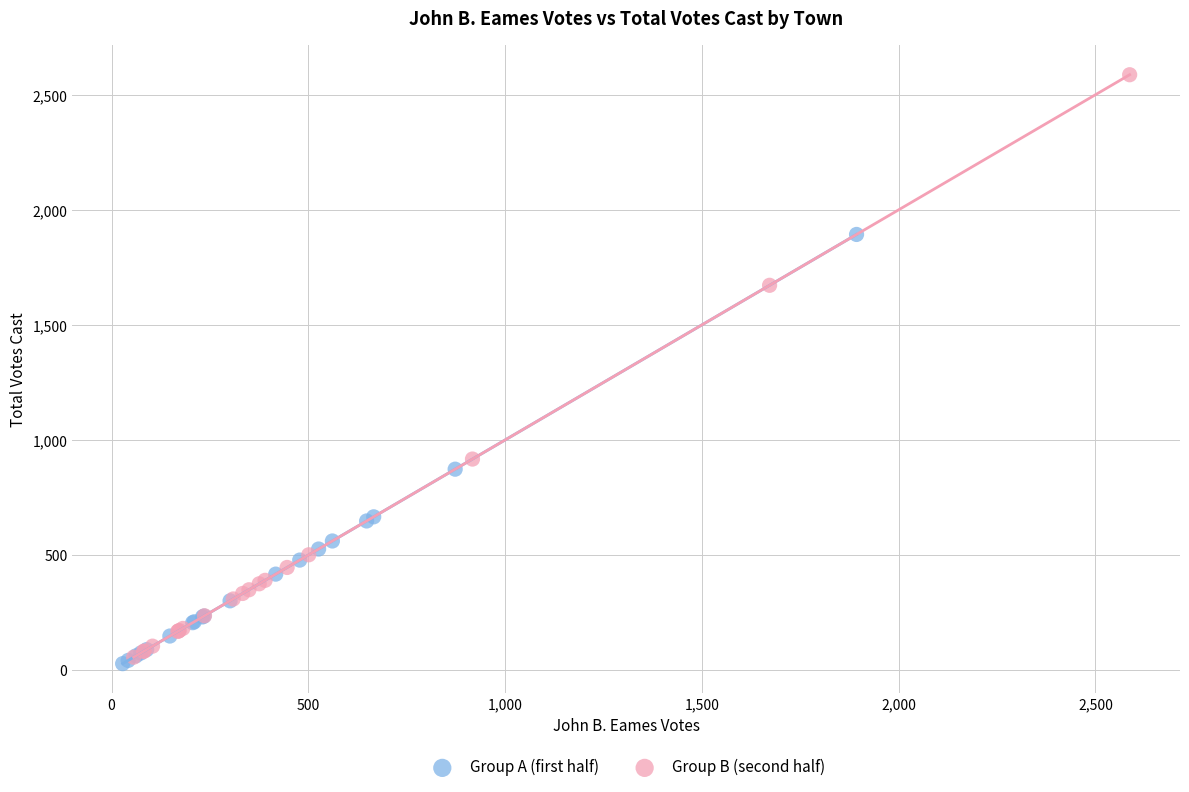

Which series has the largest Y range (max minus min)?

Group B (second half)